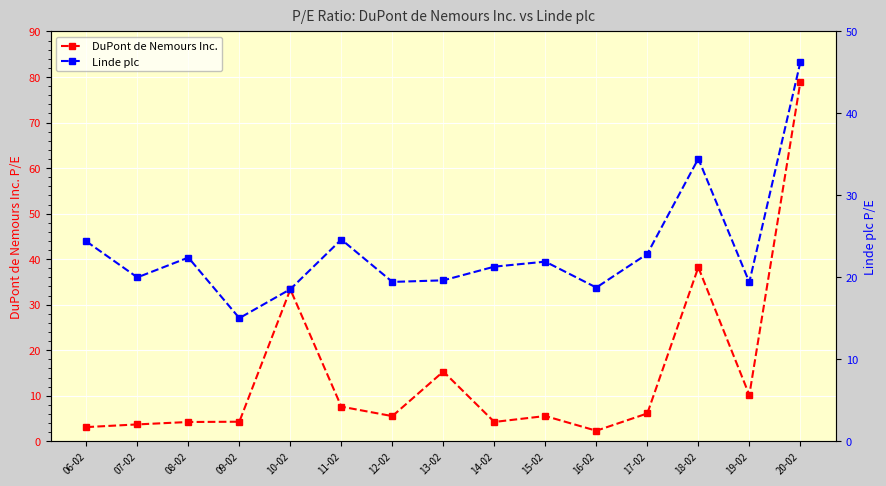

What is the highest value of the Linde plc series?

46.2